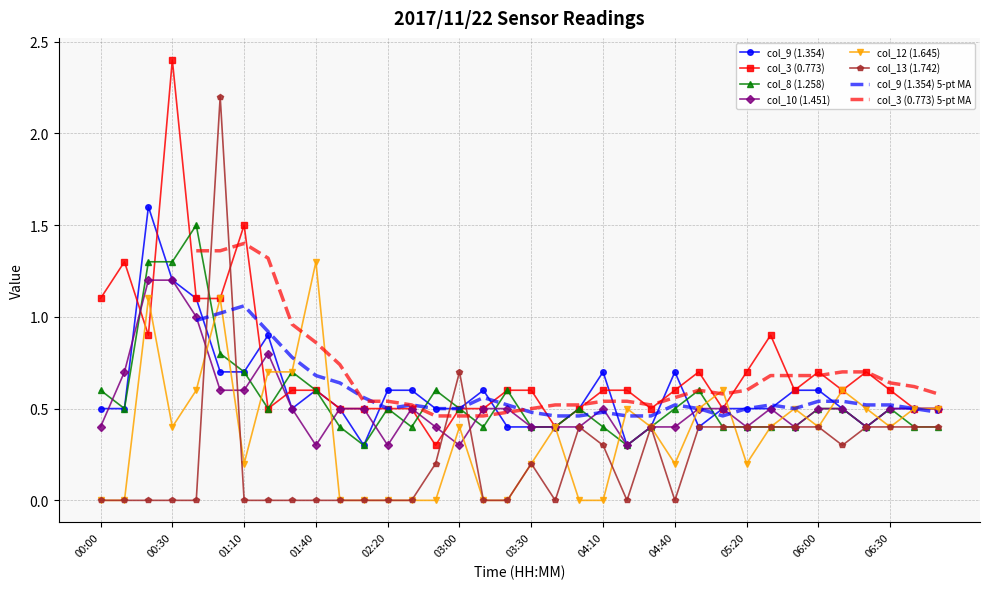

At 03:20, list the series in order from largest to smallest.

col_3 (0.773), col_8 (1.258), col_10 (1.451), col_9 (1.354), col_12 (1.645), col_13 (1.742)